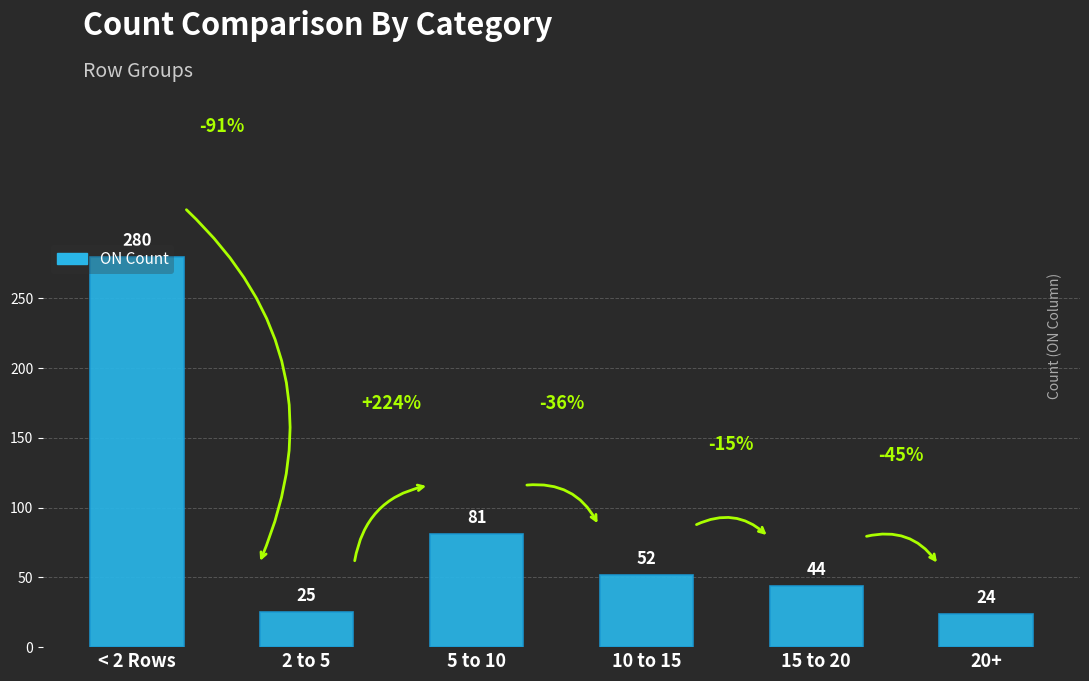

What is the value of the 4th bar from the left?

52